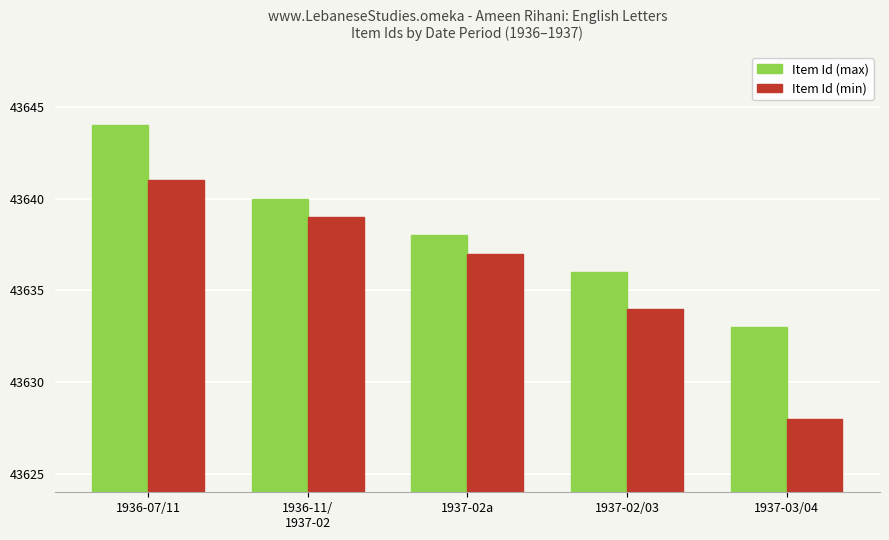

What is the total value across all series at 1937-02a?

87275